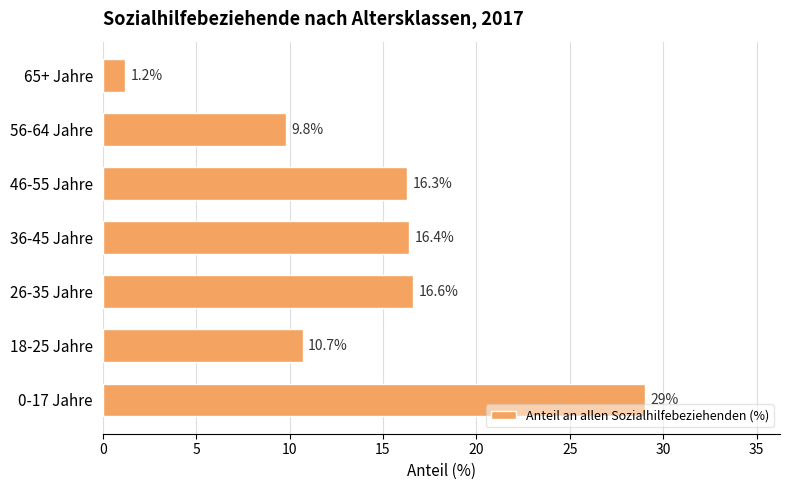

How many data points does each series have?

7